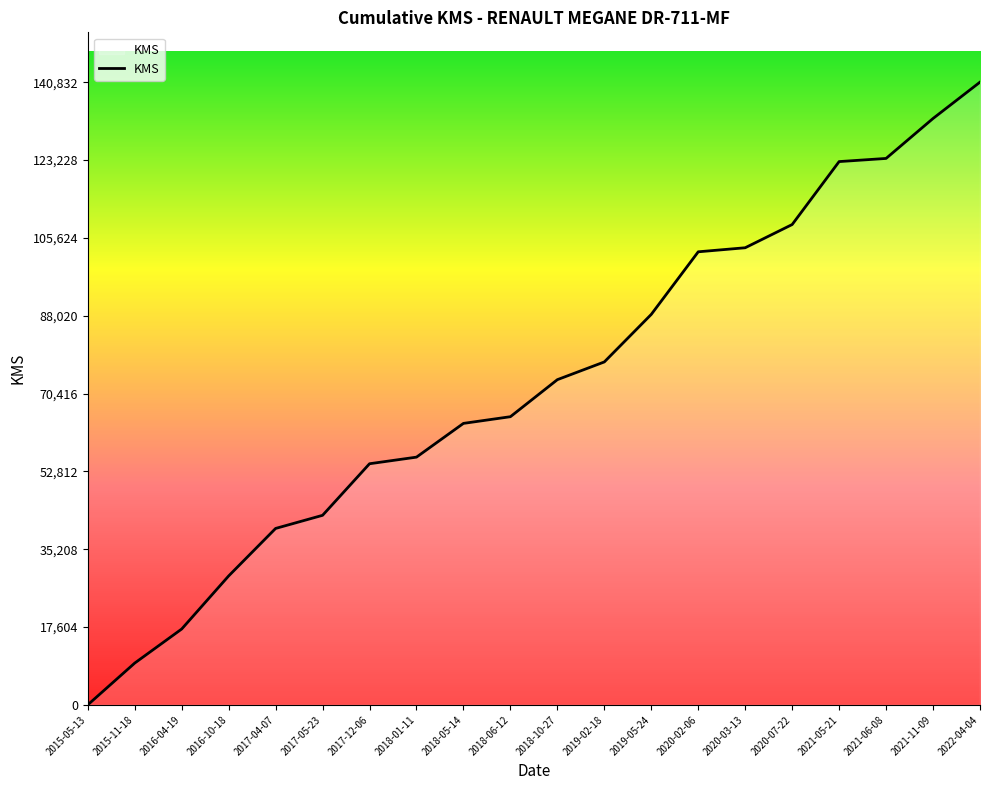

How many lines are shown in the chart?

1